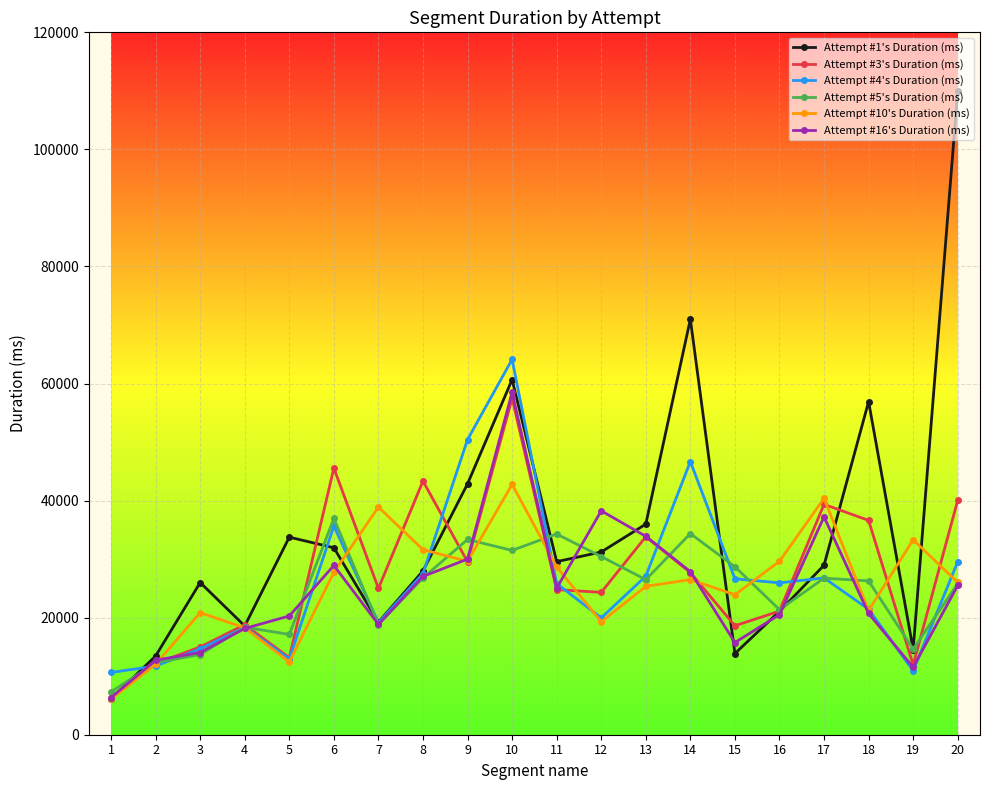

Is the value of Attempt #1's Duration (ms) at 12 greater than the value of Attempt #5's Duration (ms) at 19?

Yes